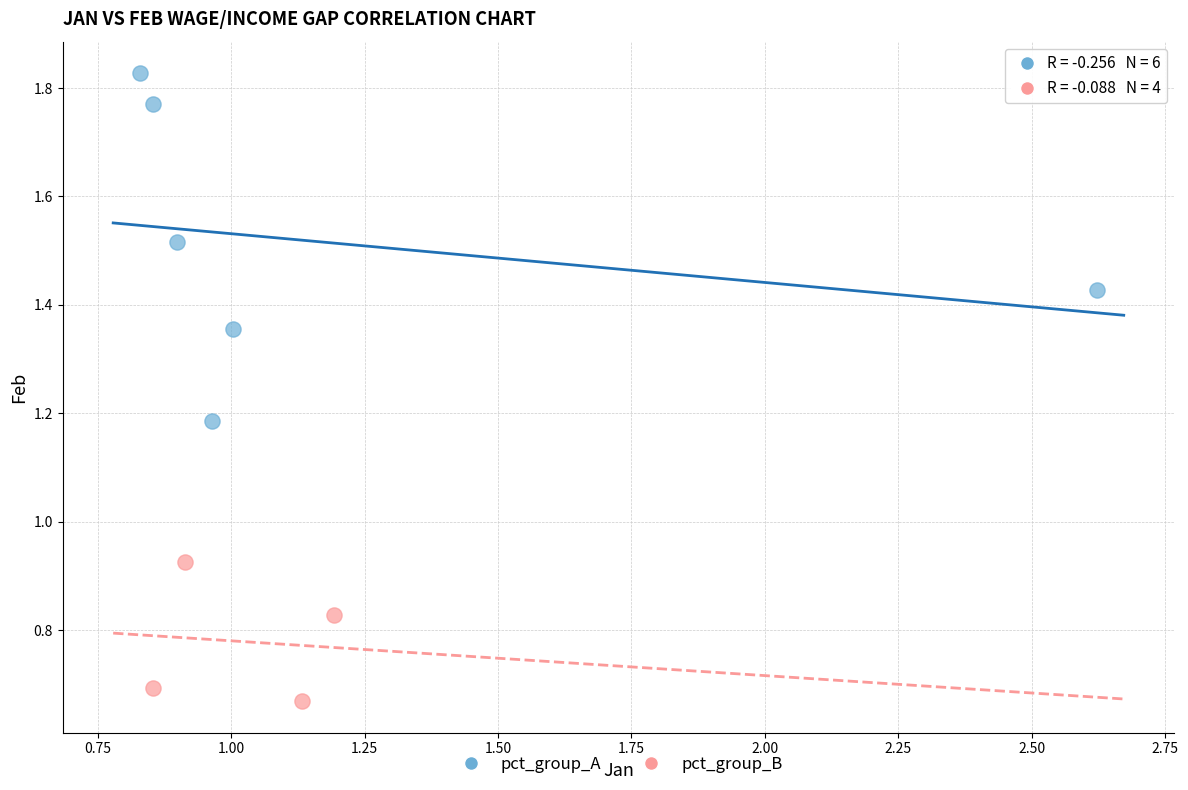

Which series reaches the minimum Y coordinate?

pct_group_B